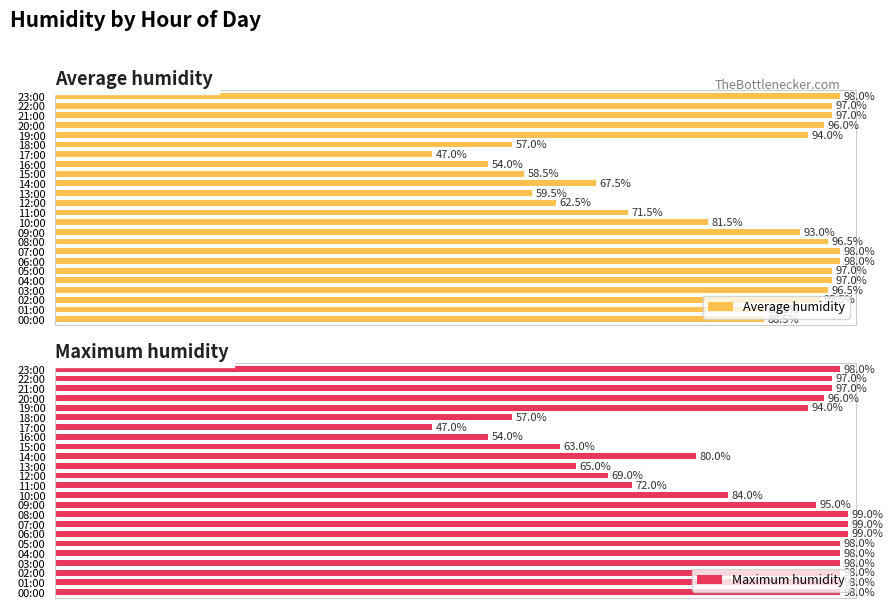

Where is Maximum humidity nearest to the value 73?

11:00